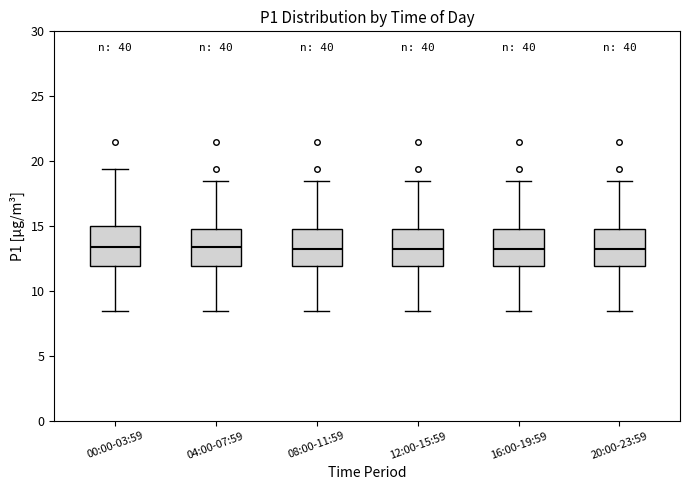

Reading left to right, read every box against the y-axis: the position of its median line, the range the box covers, and the ends of its whiskers. The values are not printed on the chart, so give them approximately, as read against the axis.

00:00-03:59: median 13.5, box 12.0 to 15.0, whiskers 8.5 to 19.5
04:00-07:59: median 13.5, box 12.0 to 15.0, whiskers 8.5 to 18.5
08:00-11:59: median 13.0, box 12.0 to 15.0, whiskers 8.5 to 18.5
12:00-15:59: median 13.0, box 12.0 to 15.0, whiskers 8.5 to 18.5
16:00-19:59: median 13.0, box 12.0 to 15.0, whiskers 8.5 to 18.5
20:00-23:59: median 13.0, box 12.0 to 15.0, whiskers 8.5 to 18.5